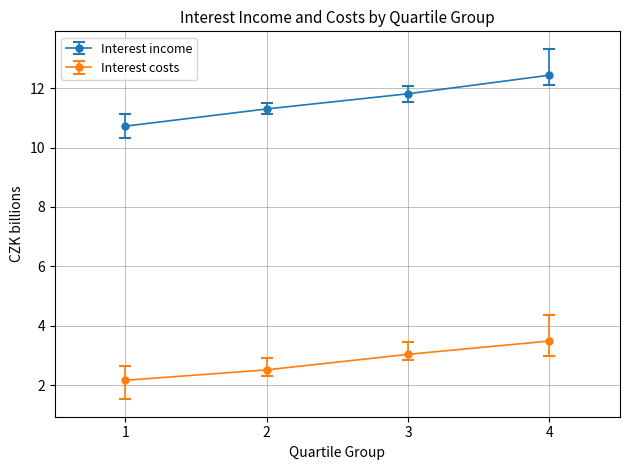

What is the difference between the highest and lowest values at 4?

9.0